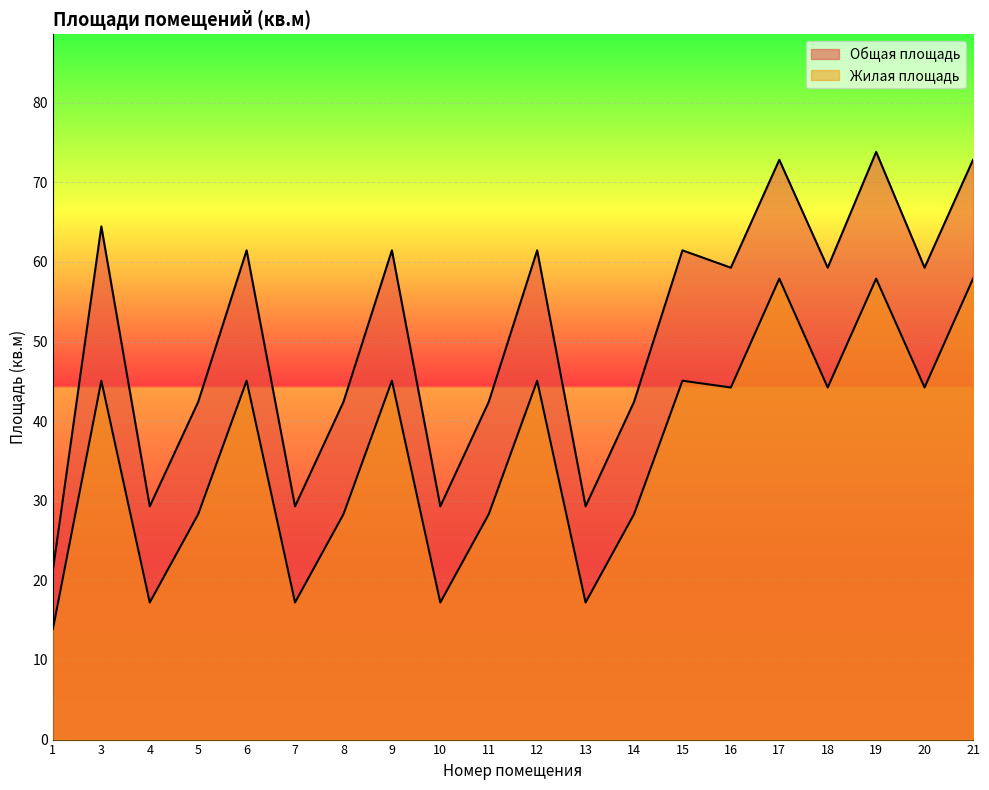

What is the total value across all series at 9?

106.5